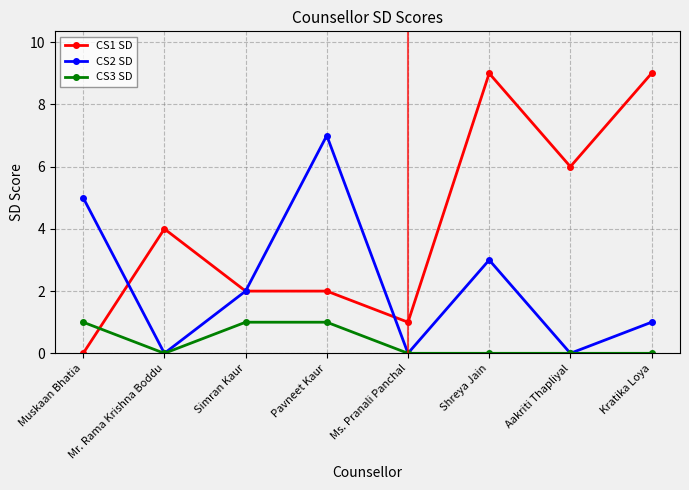

The CS1 SD series shows 7 at Mr. Rama Krishna Boddu. True or false?

False